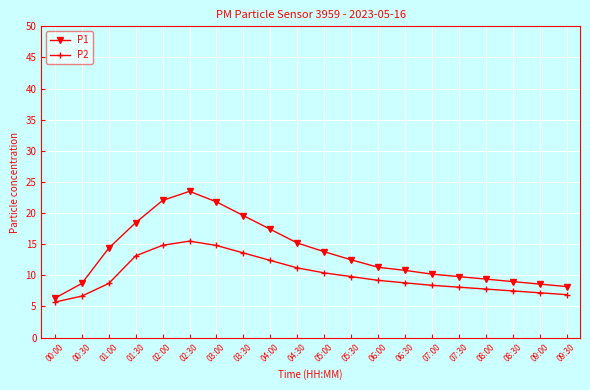

At which category is the sum across all series the highest?

02:30